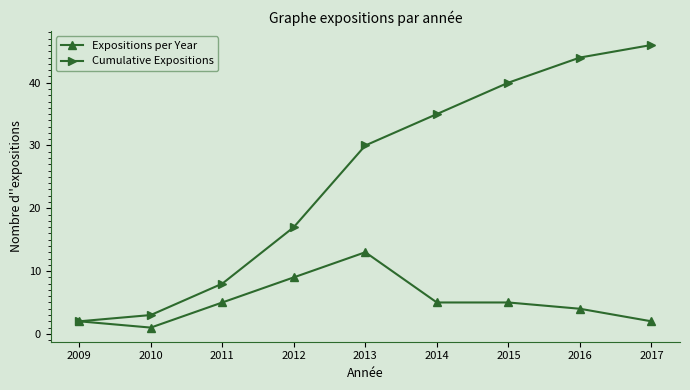

List the series in order of their overall mean, highest first.

Cumulative Expositions, Expositions per Year